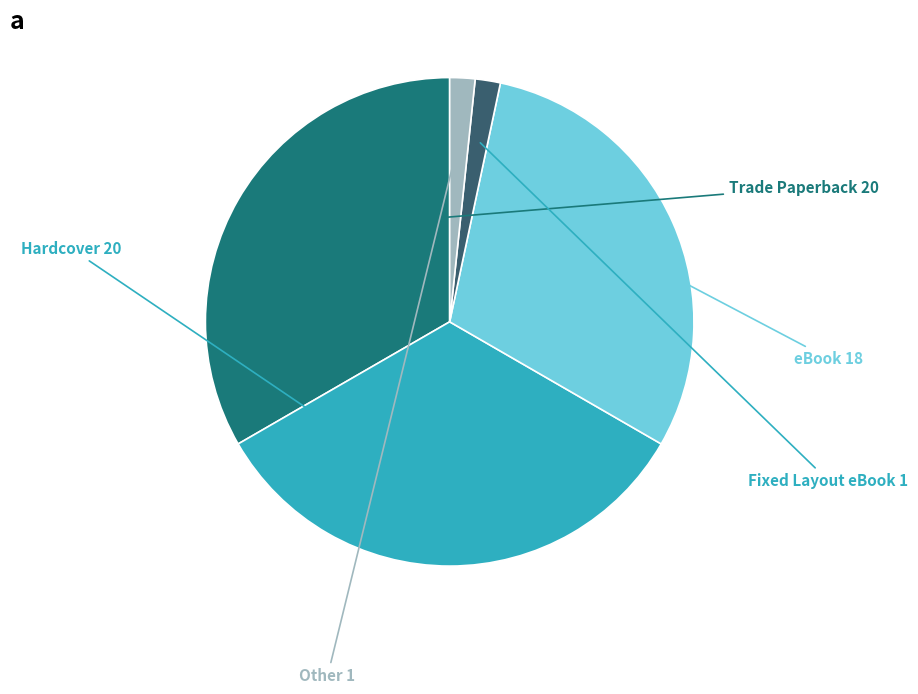

Does Fixed Layout eBook represent more than half of the total?

No